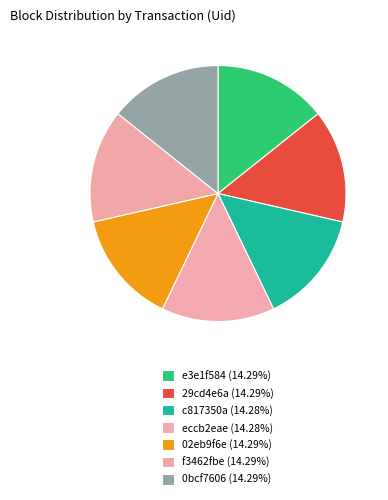

To the nearest percent, what percentage of the pie is eccb2eae?

14%